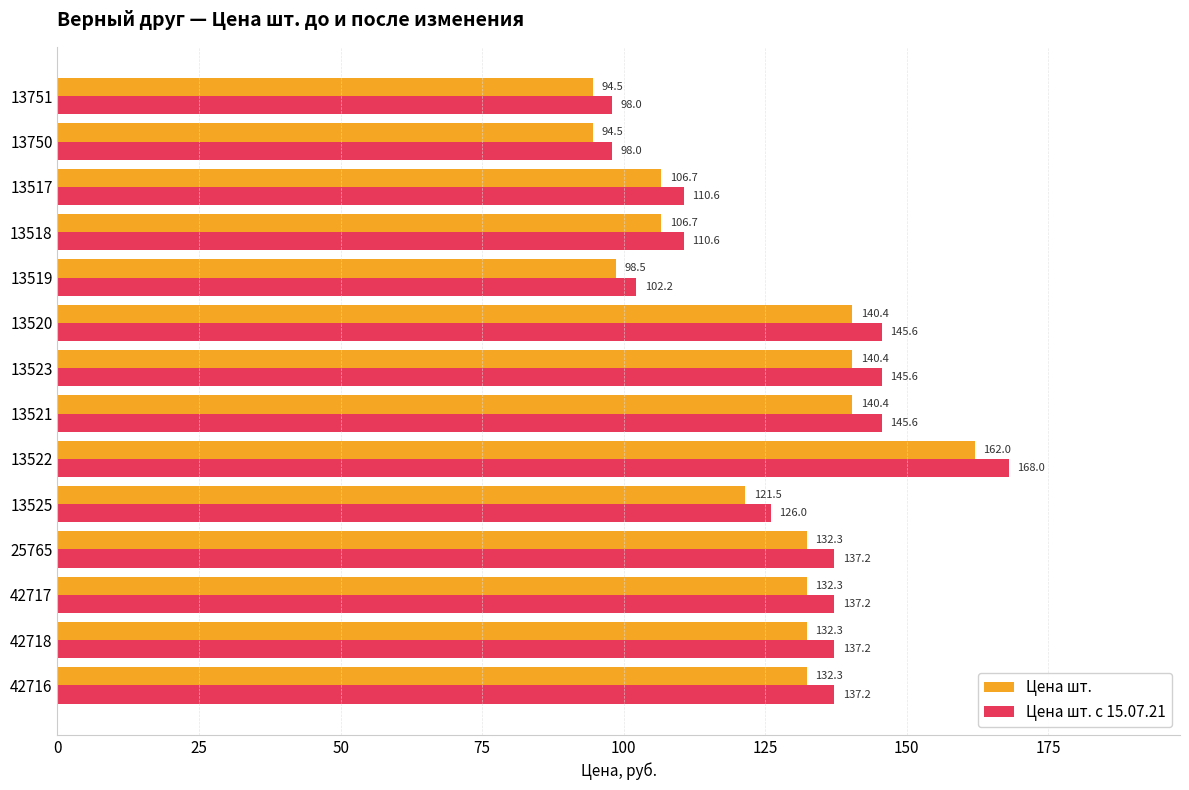

What value does the Цена шт. series have at 13523?

140.4